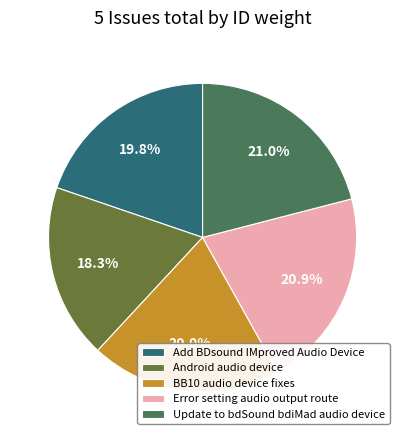

To the nearest percent, what is the combined percentage of Error setting audio output route and Add BDsound IMproved Audio Device?

41%